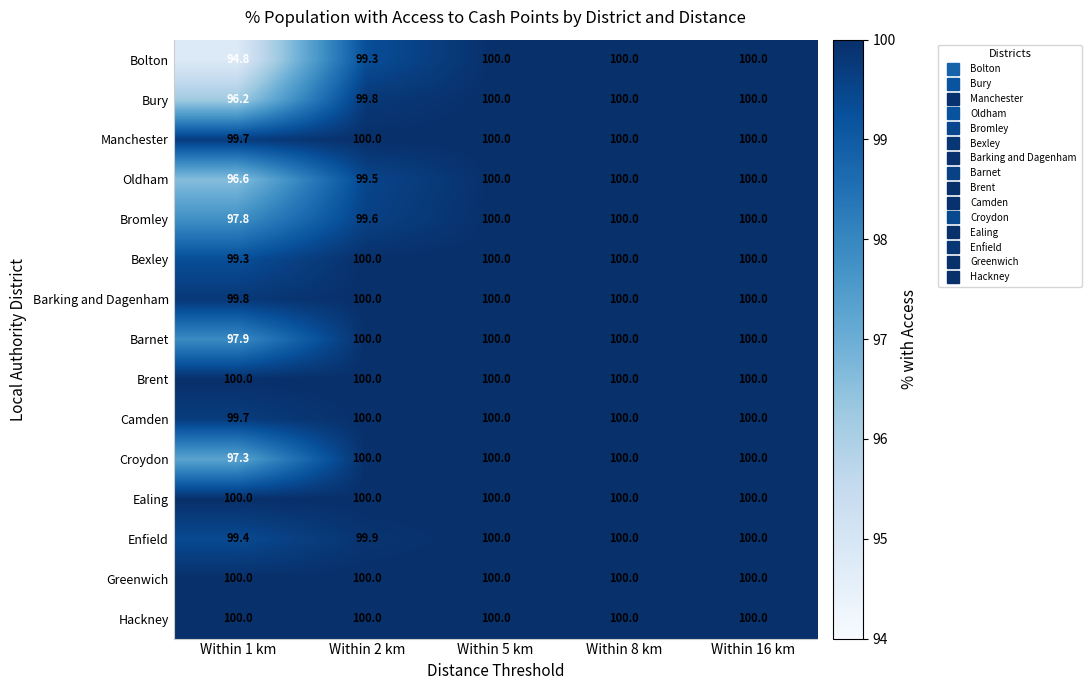

Between Within 2 km and Within 5 km, which series saw the biggest shift?

Bolton